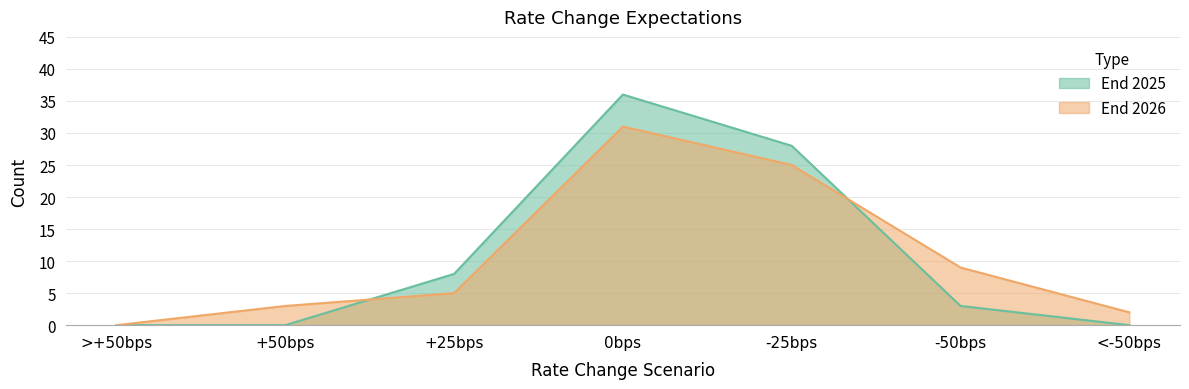

At which category is the sum across all series the highest?

0bps